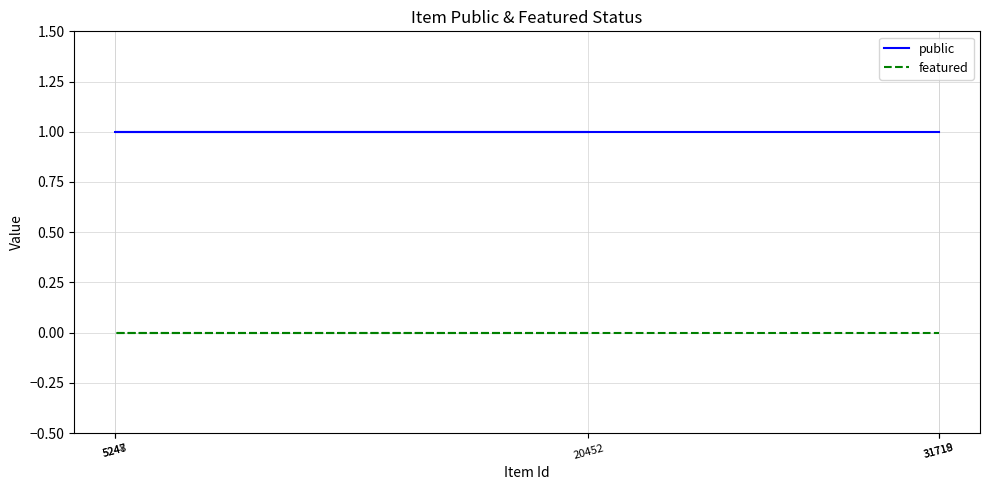

At how many categories does at least one series exceed 0?

5